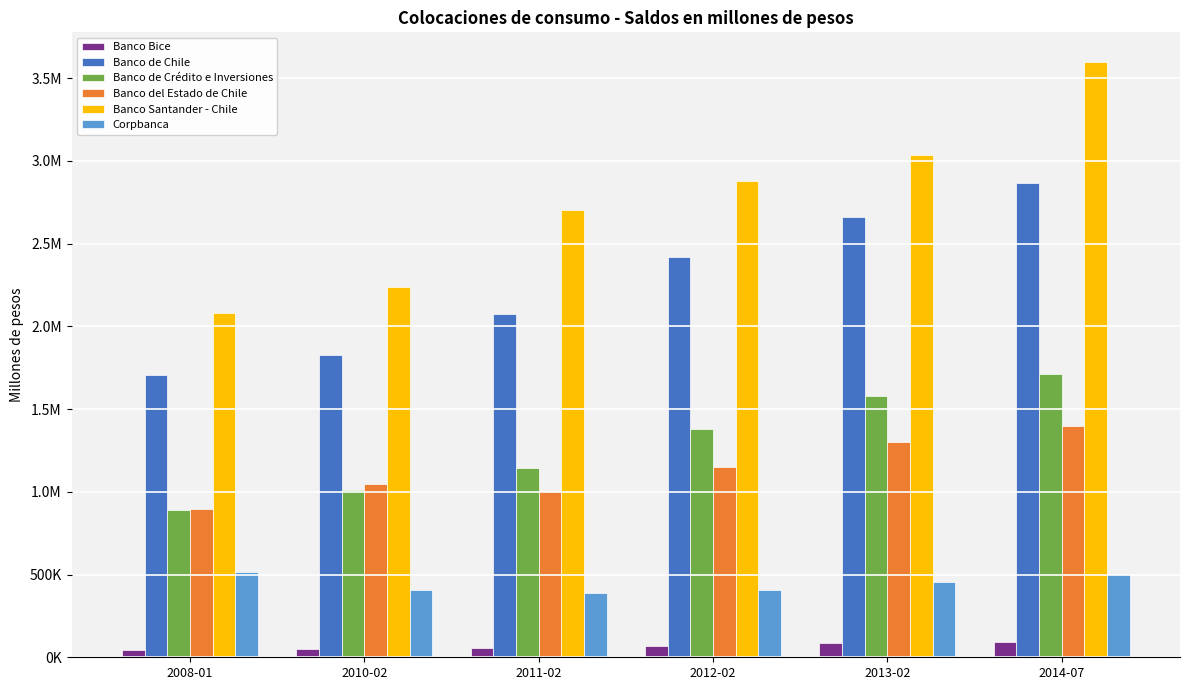

Is it true that Banco Bice equals 68762.7 at 2012-02?

True